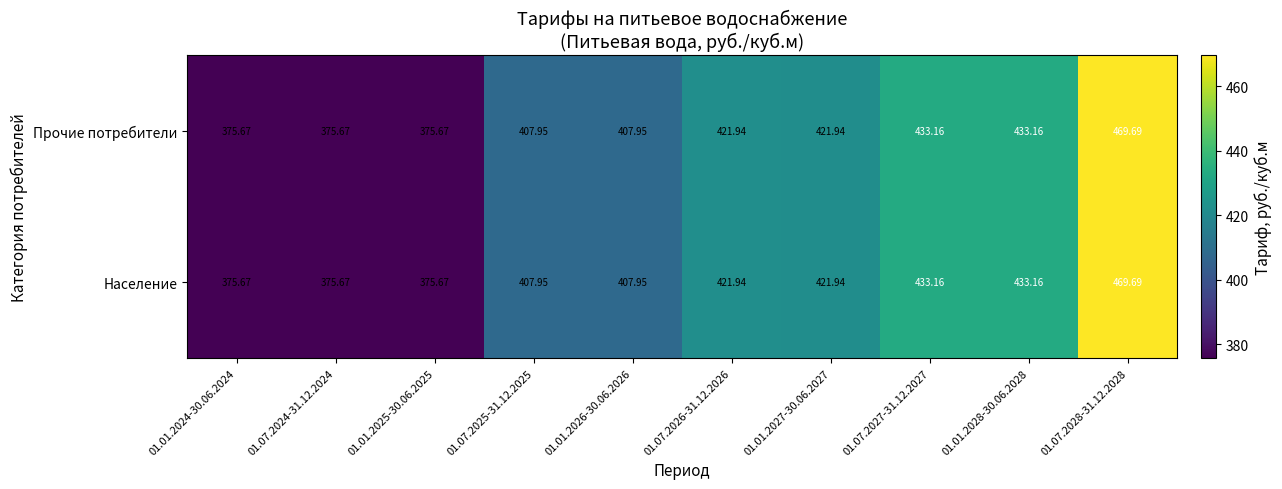

At how many categories does at least one series exceed 397?

7